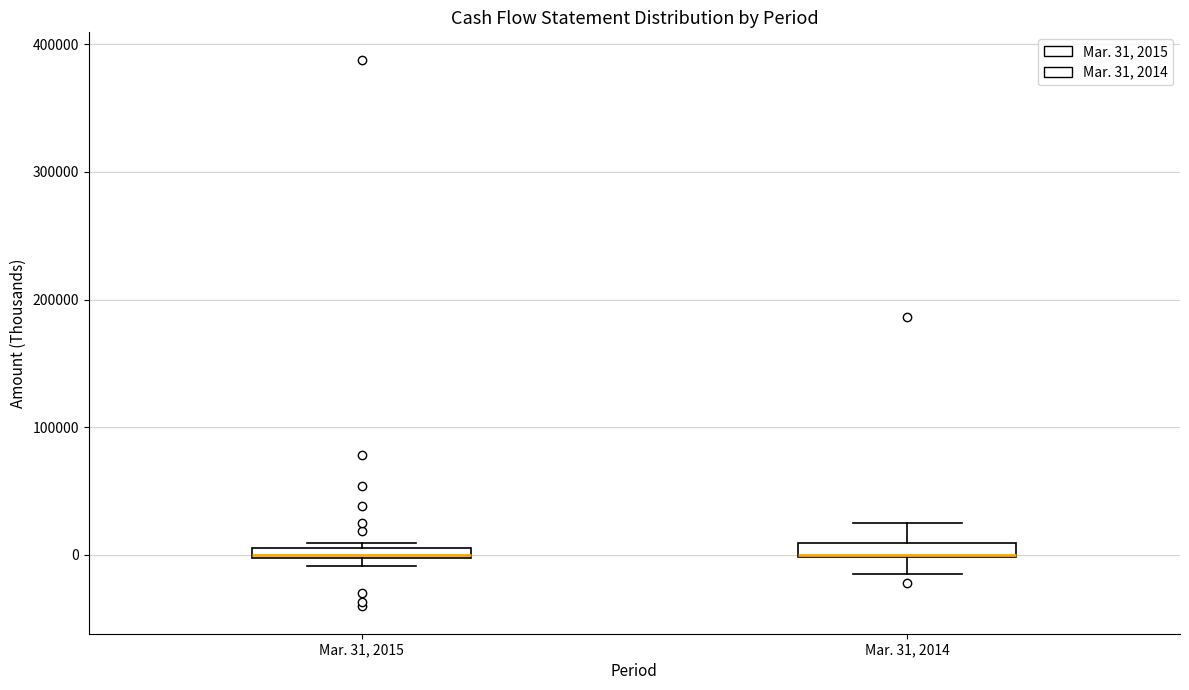

Where does the lower whisker of the box for Mar. 31, 2014 end on the y-axis? The values are not printed on the chart, so give them approximately, as read against the axis.

-10000